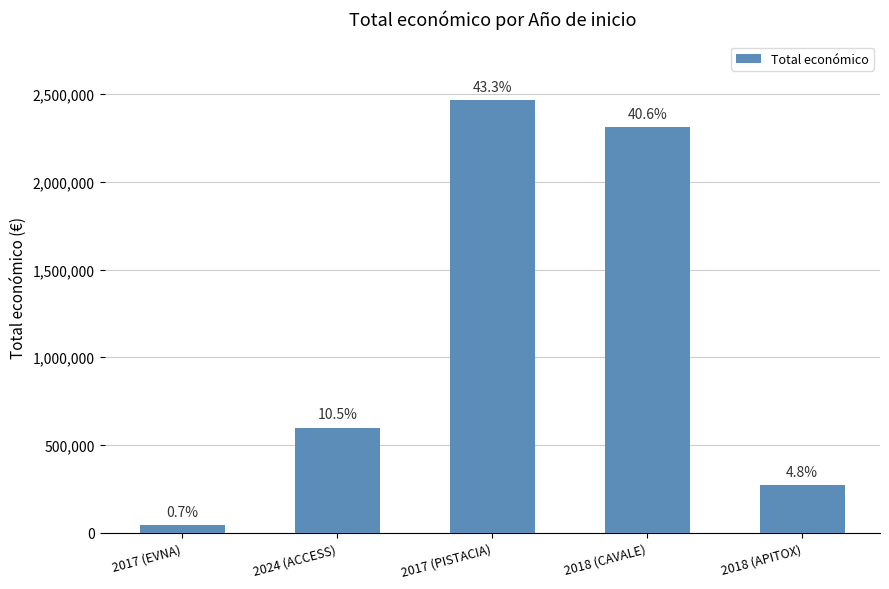

How many bars are there in total?

5